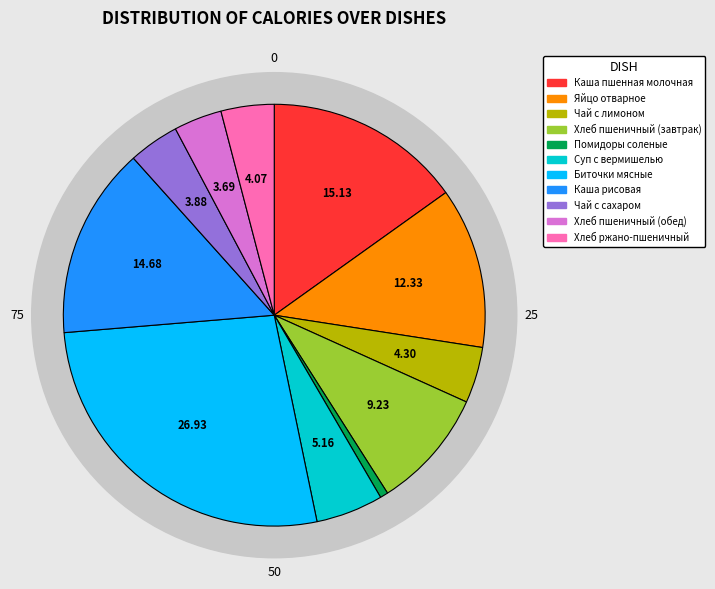

Is the sum of Суп с вермишелью and Помидоры соленые greater than half?

No